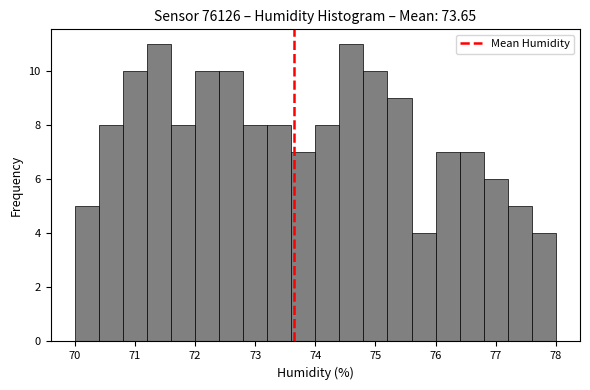

What is the height of the bar covering 70.4 to 70.8 on the x-axis? The values are not printed on the chart, so give them approximately, as read against the axis.

8